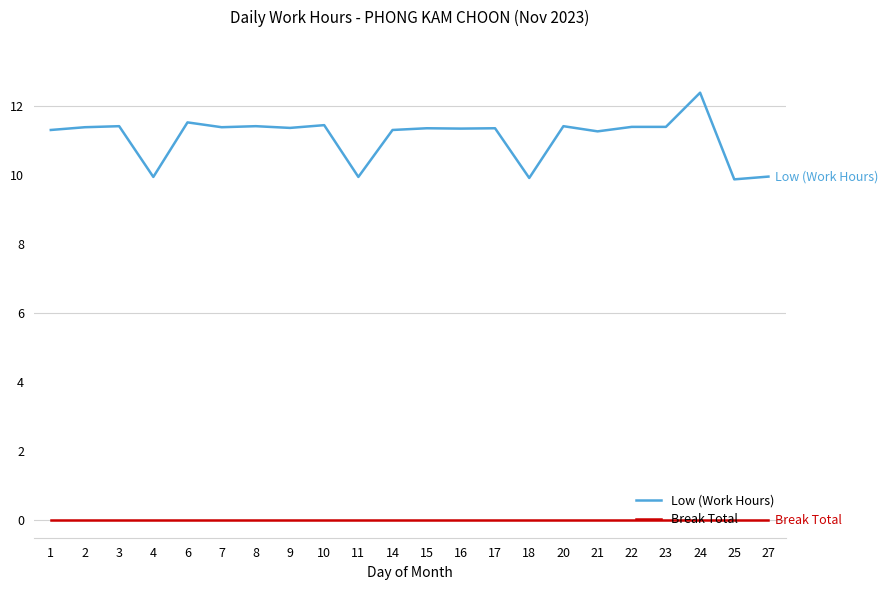

Does the chart display data point markers on the line(s)?

No